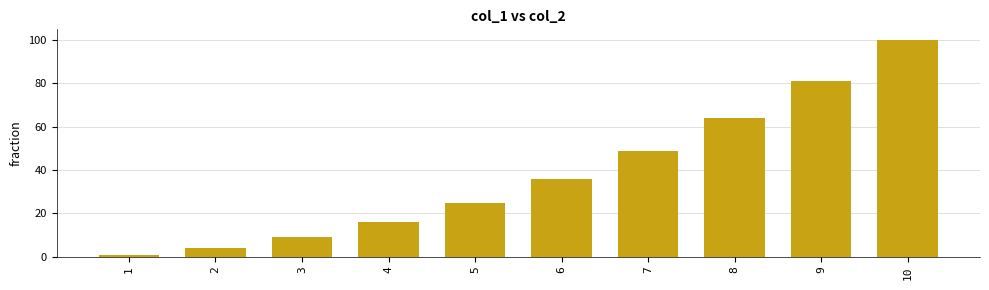

The value at 4 is 22. True or false?

False